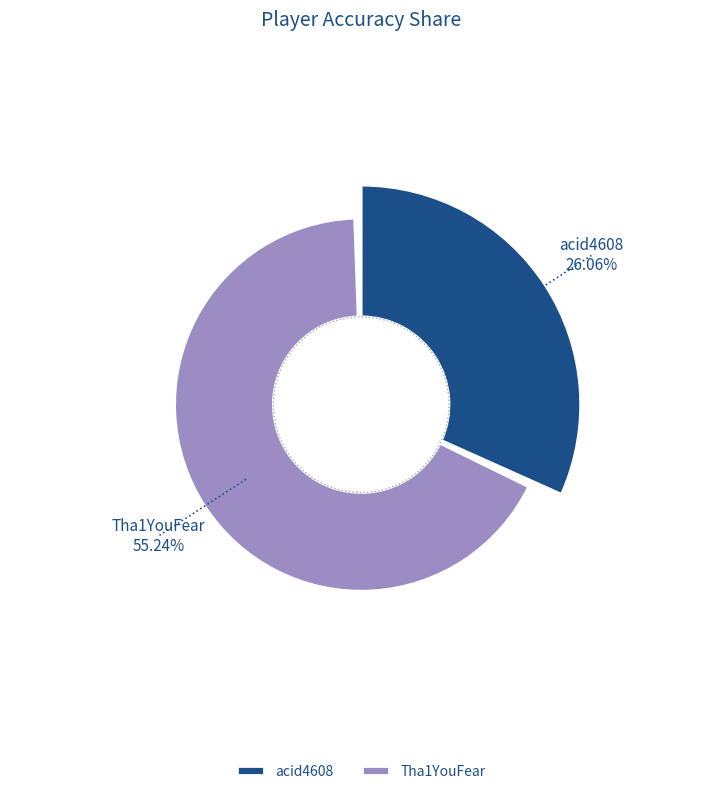

What percentage is the Tha1YouFear slice, to the nearest percent?

68%